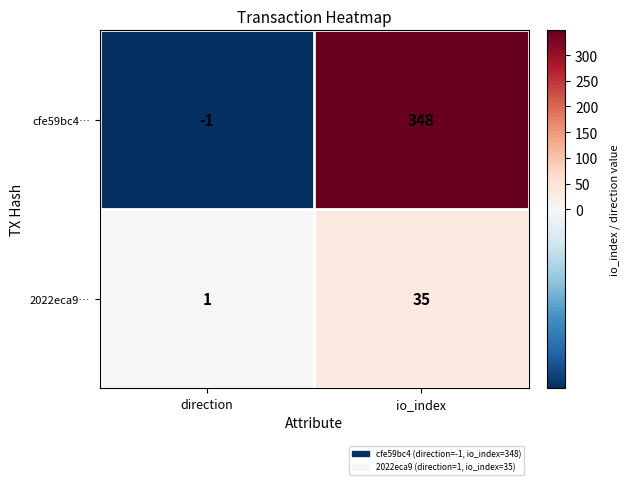

What is the sum of all 2022eca9… values?

36